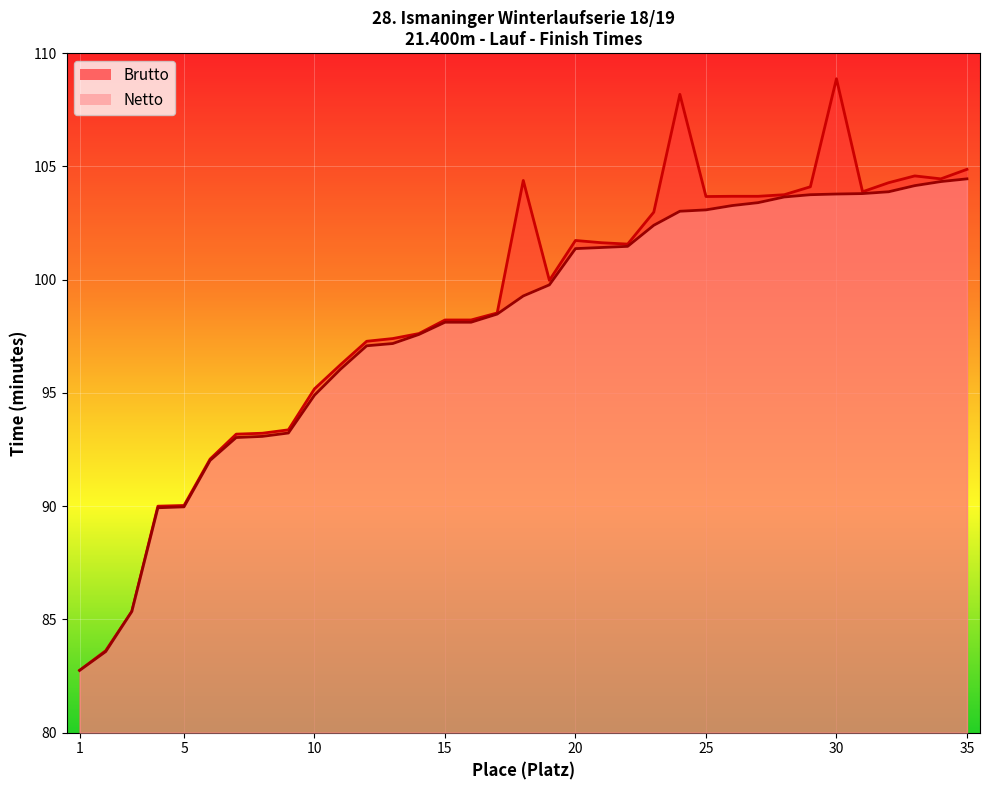

Which series has the largest total across all categories?

Brutto (minutes)